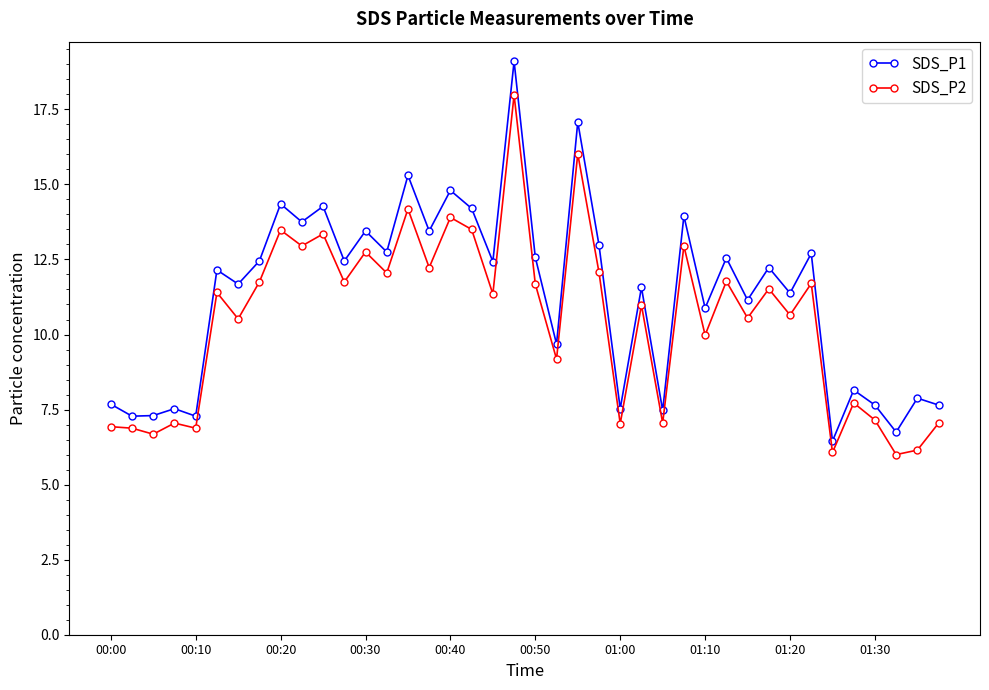

True or false: SDS_P2 and SDS_P1 cross at least once.

False